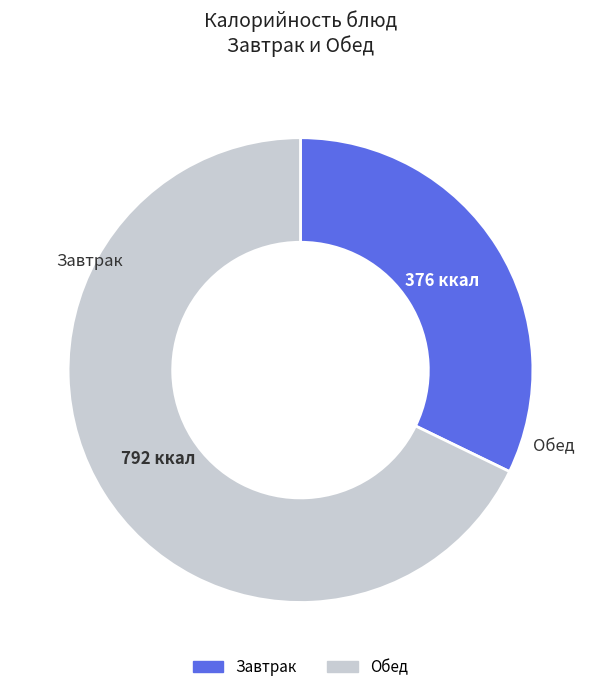

Is there any slice that represents more than half of the pie?

Yes